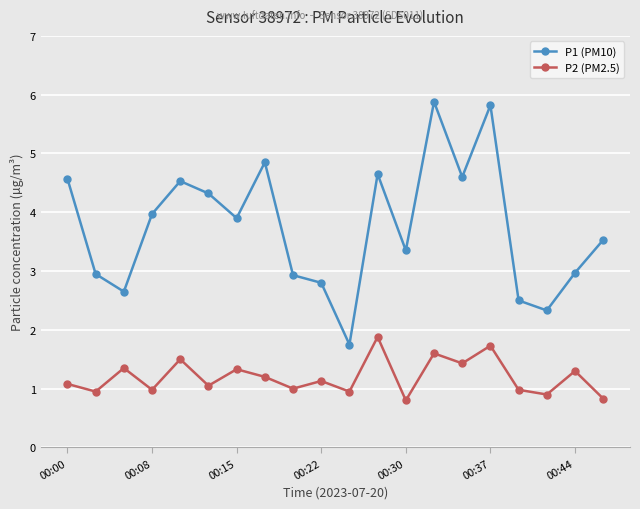

What is the greatest value displayed?

5.9